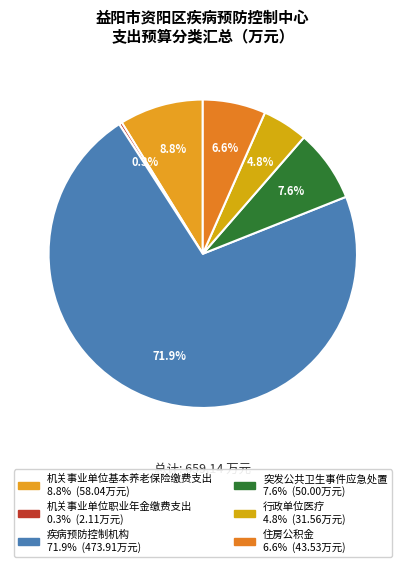

Which category accounts for the majority?

疾病预防控制机构